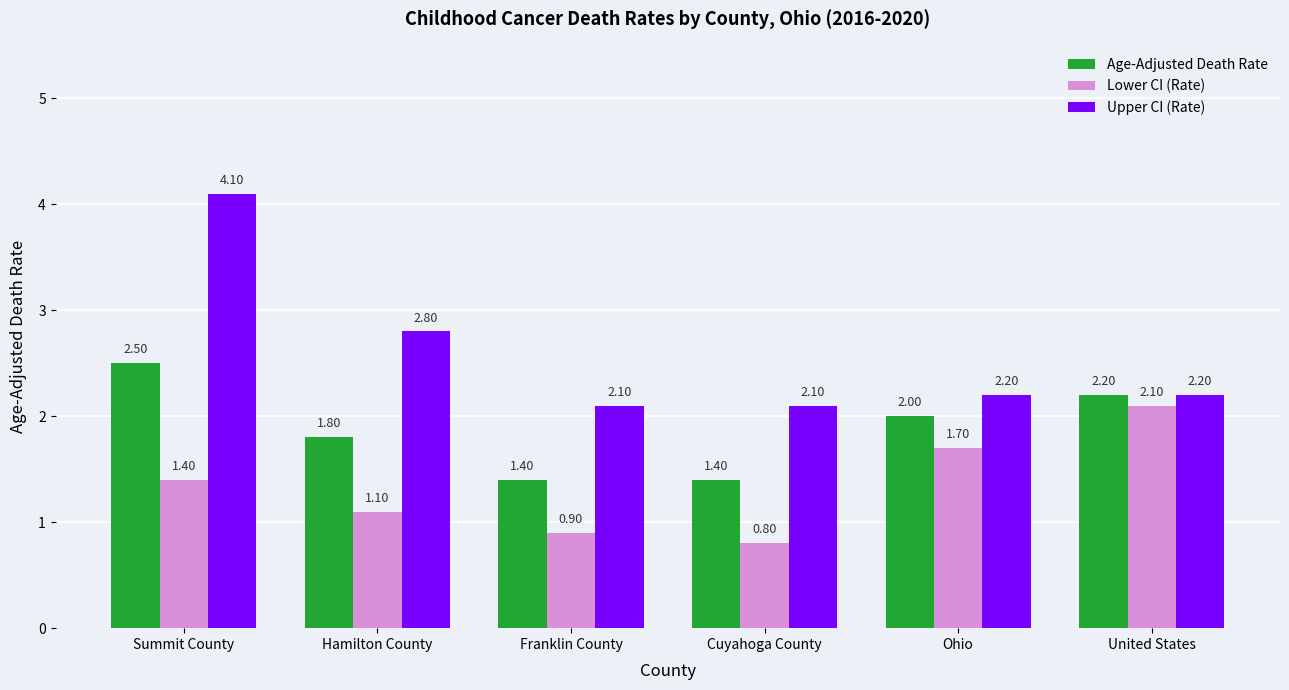

Which series changed the most between Summit County and Ohio?

Upper CI (Rate)